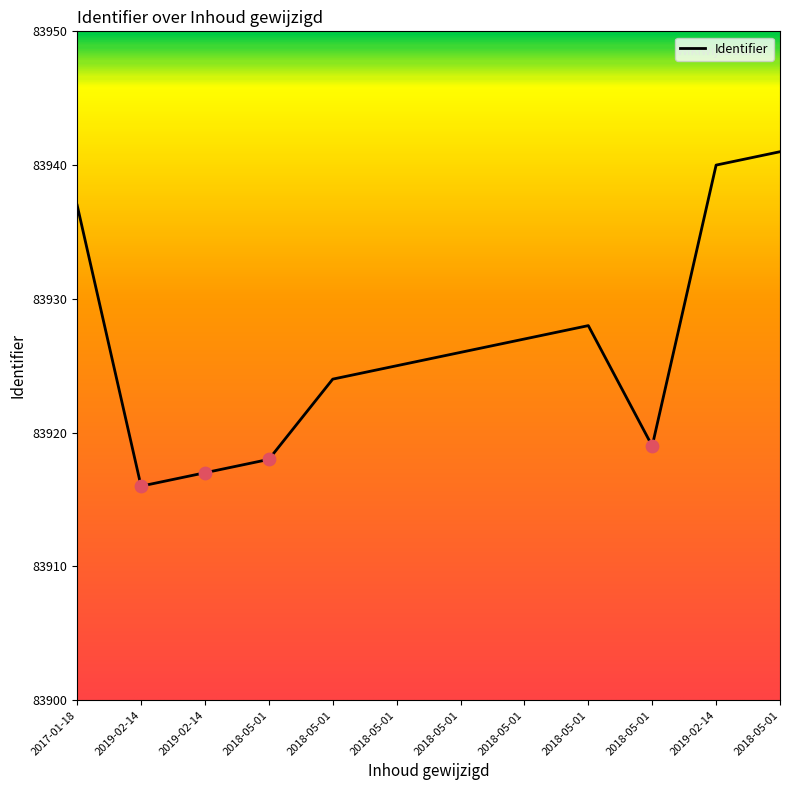

What is the ratio of the value at 2018-05-01 to the value at 2019-02-14?

1.0